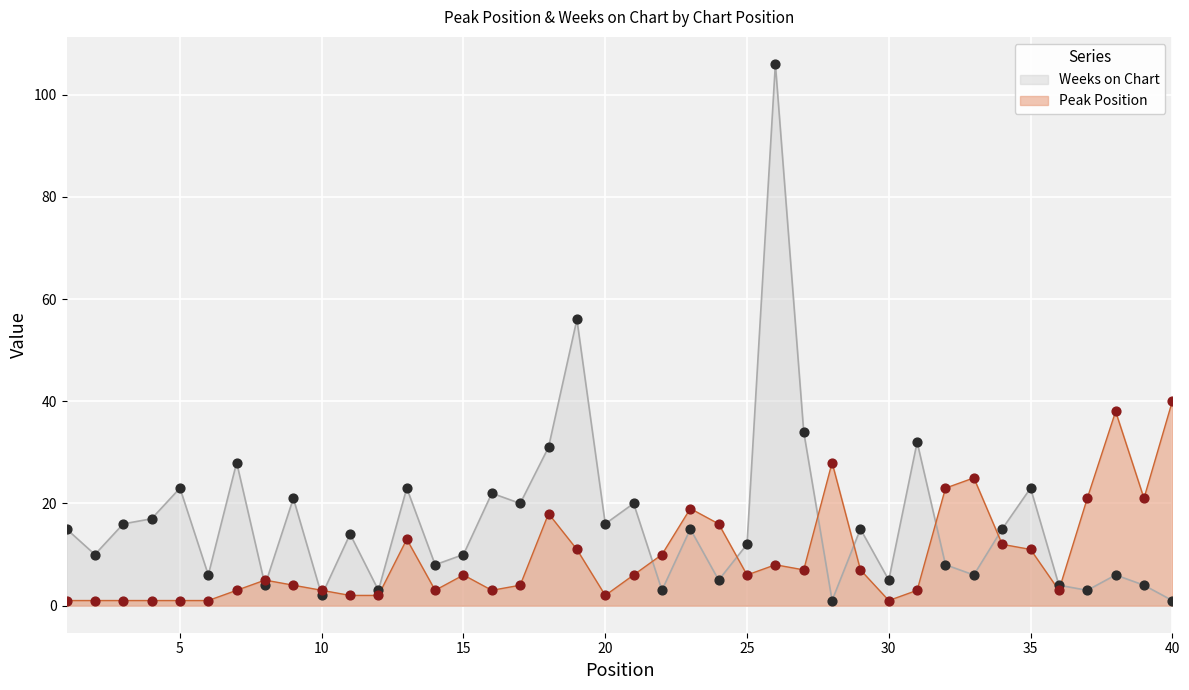

Which series has the largest total across all categories?

Weeks on Chart